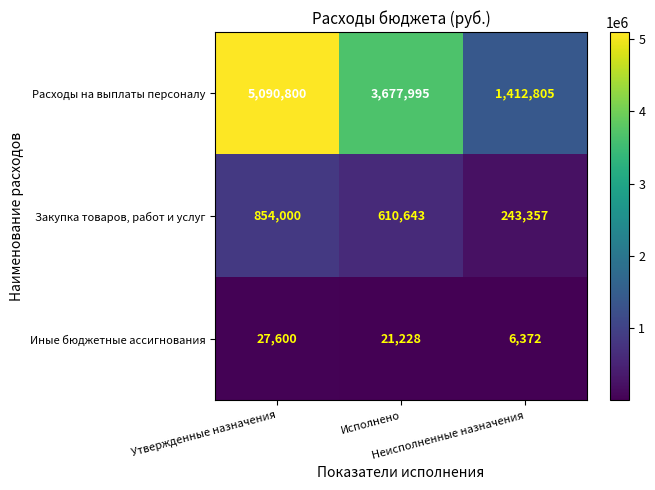

How many Закупка товаров, работ и услуг values are between 243357 and 854000?

3